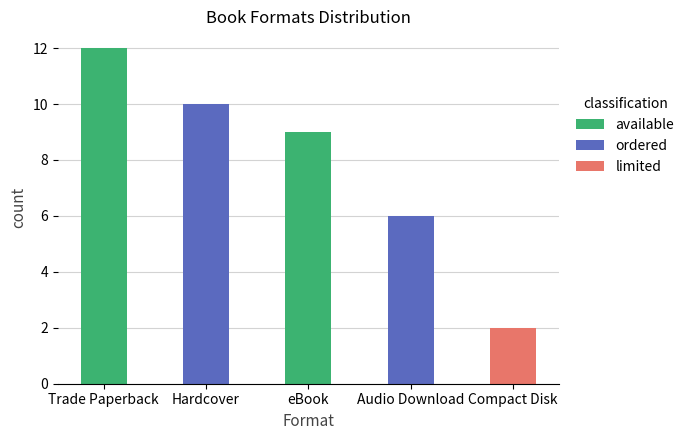

At which category is the sum across all series the highest?

Trade Paperback